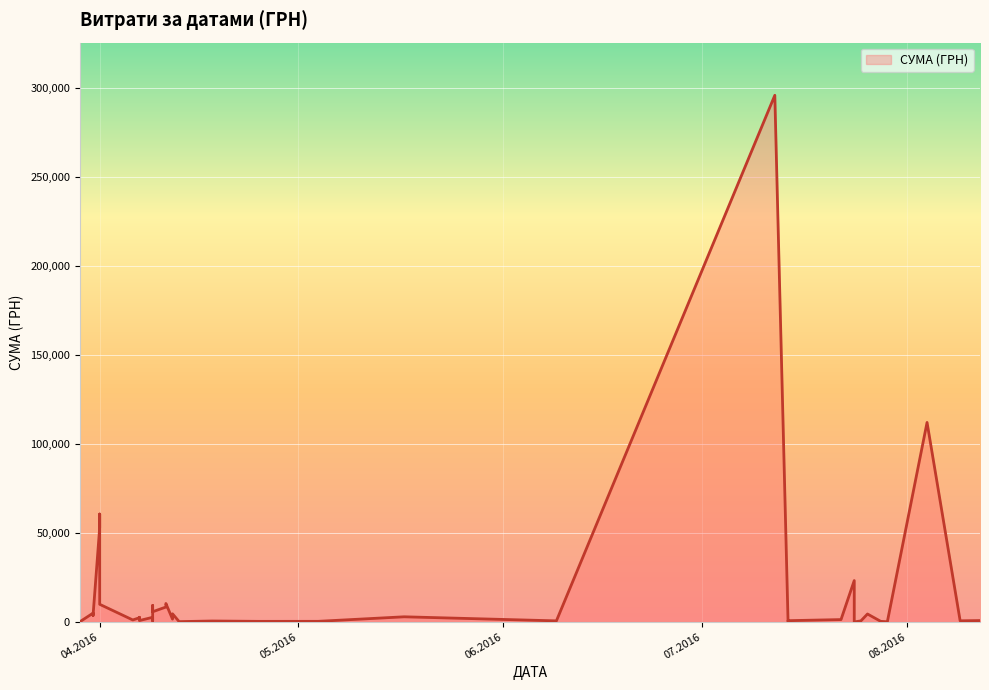

Is it true that the value at 01.04.2016 is 106729.7?

False